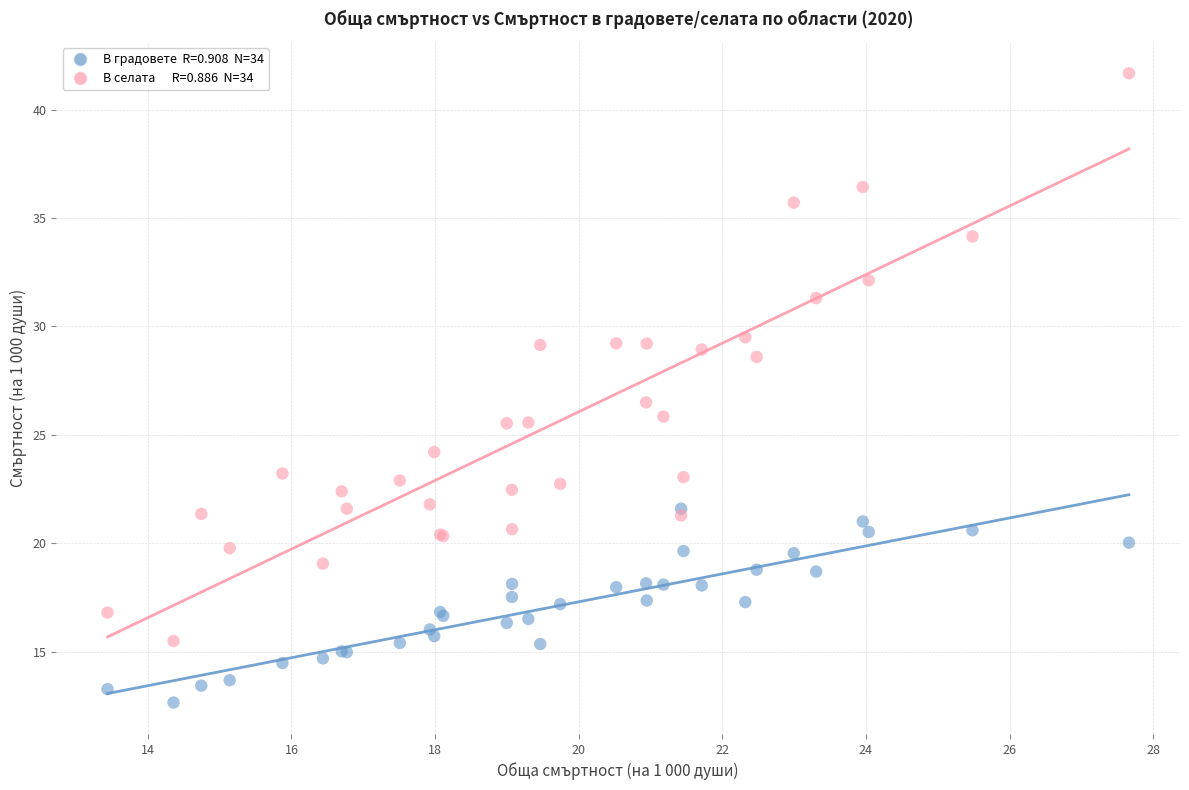

Across all series, what Y value is closest to 27?

26.5